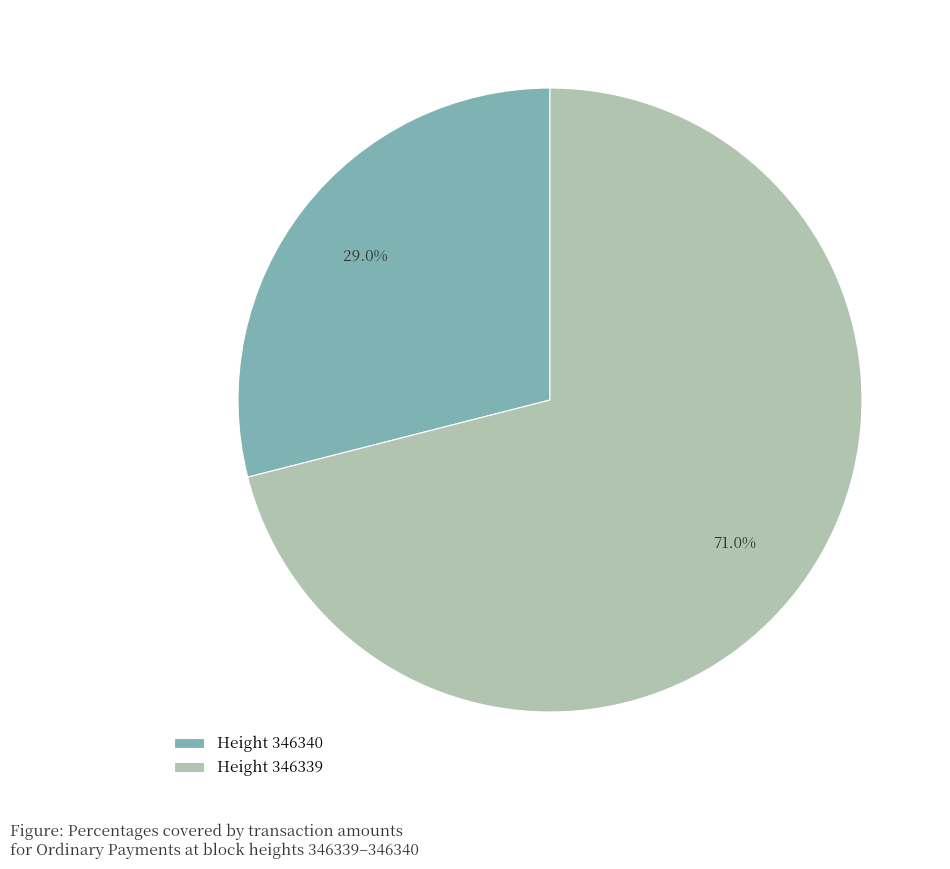

Is there any slice that represents more than half of the pie?

Yes